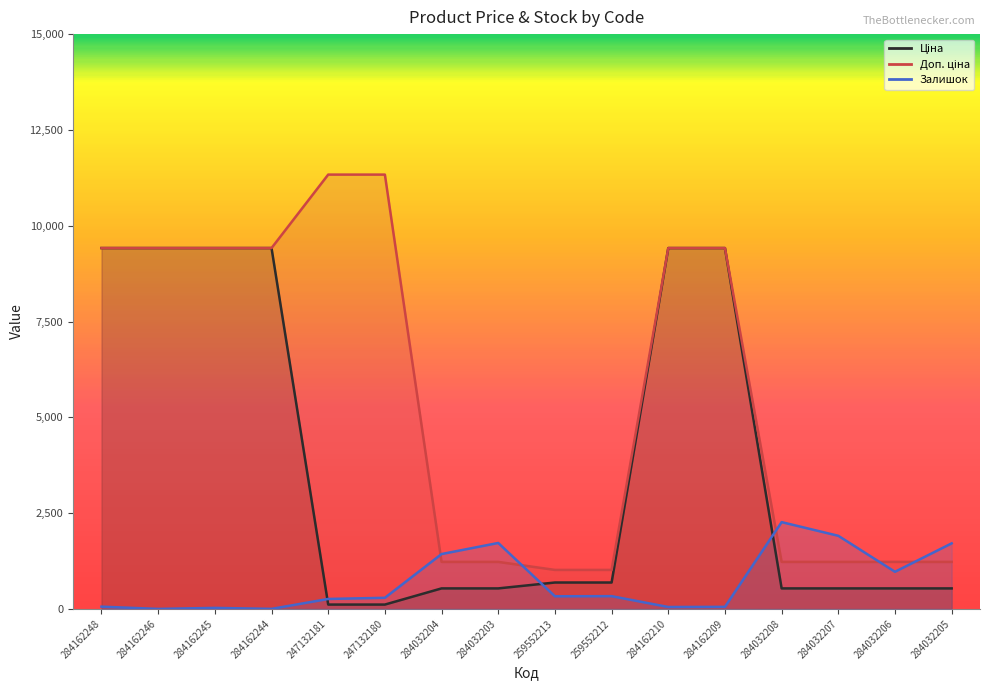

How many interior local peaks does the Залишок series have?

4